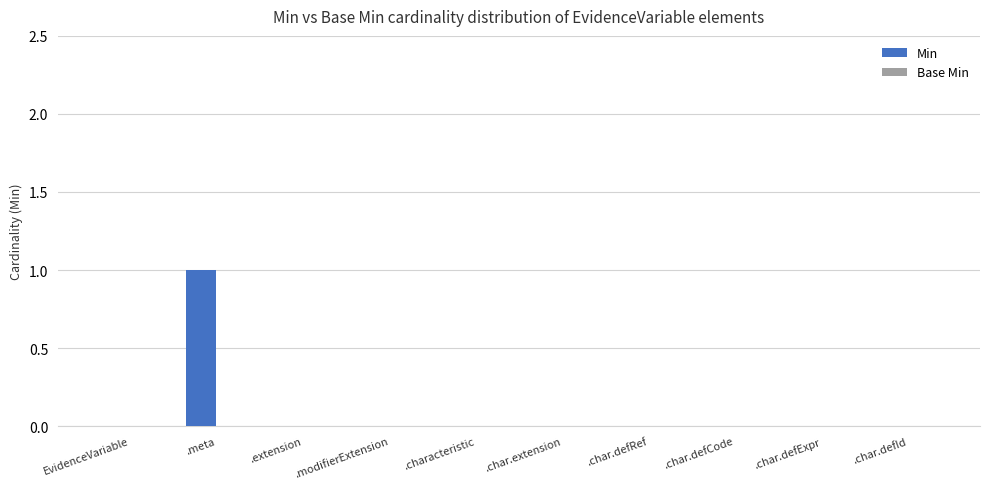

Which category has the highest value across all series?

.meta